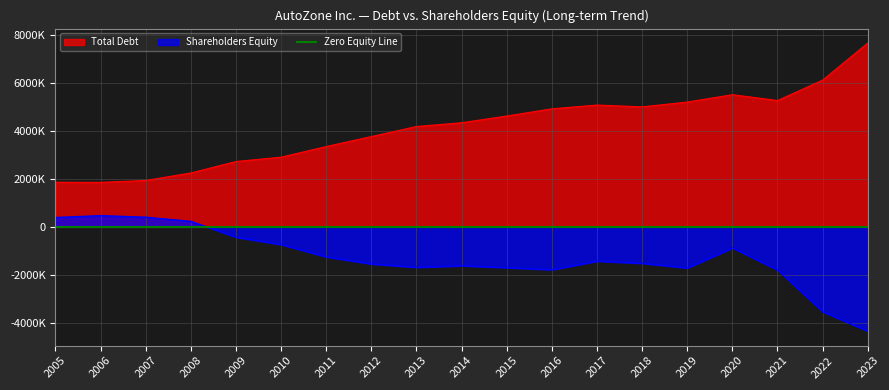

What is the difference between the maximum and second lowest values in the Total Debt series?

5806699